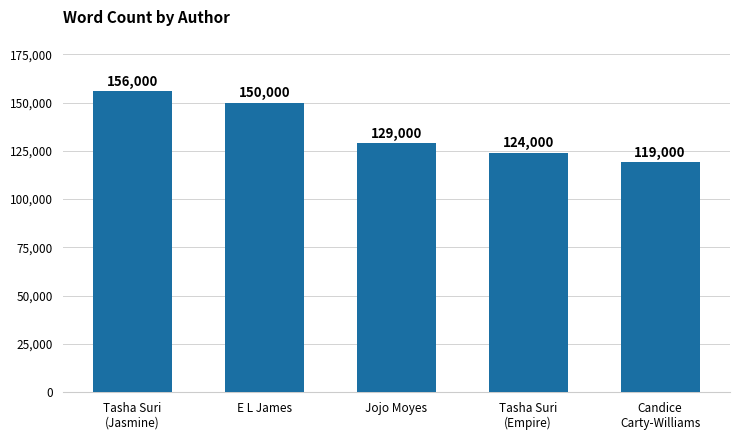

What is the label of the 5th bar from the right?

Tasha Suri
(Jasmine)